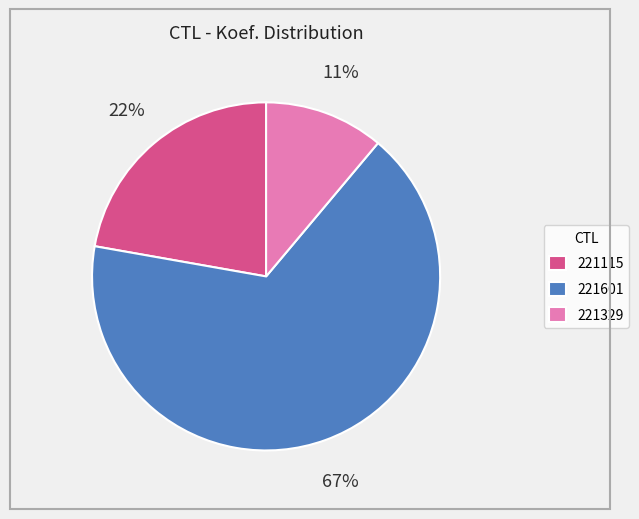

Between 221329 and 221601, which is larger?

221601